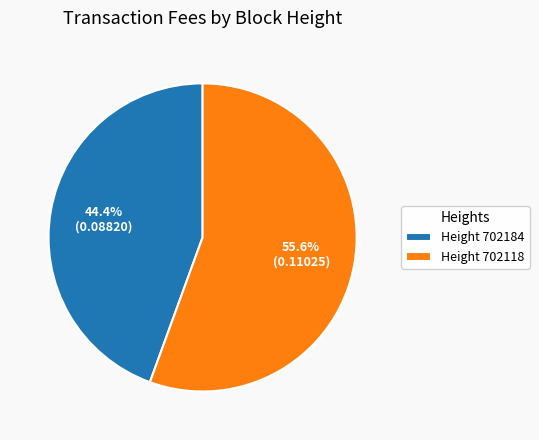

Which slice is the smallest?

Height 702184